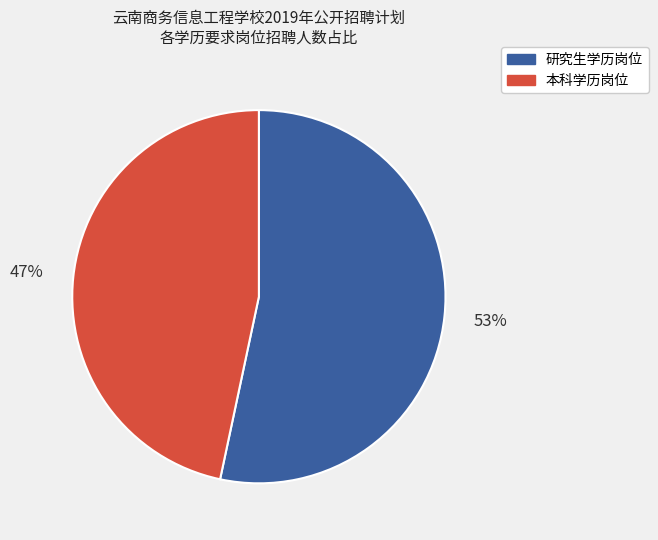

How many slices are in this pie chart?

2